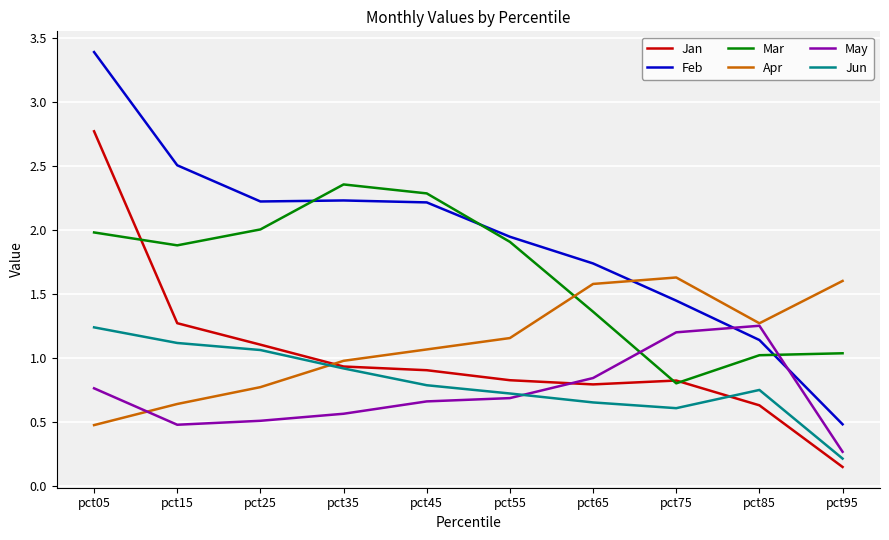

Which series ends up on top after the final intersection of Jan and May?

May